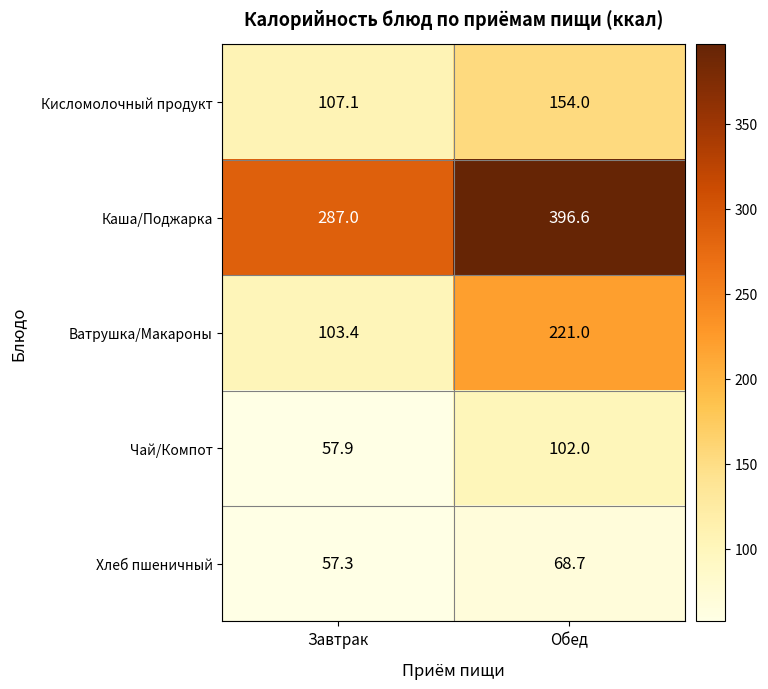

Is it true that Хлеб пшеничный equals 89.2 at Завтрак?

False